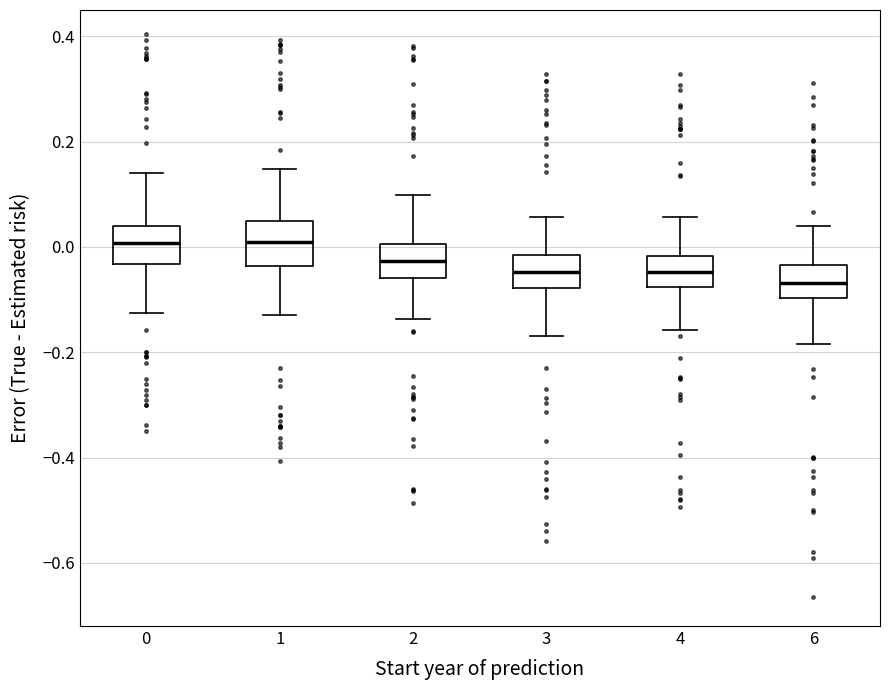

Where does the median line of the box at x = 1 sit on the y-axis? The values are not printed on the chart, so give them approximately, as read against the axis.

0.00